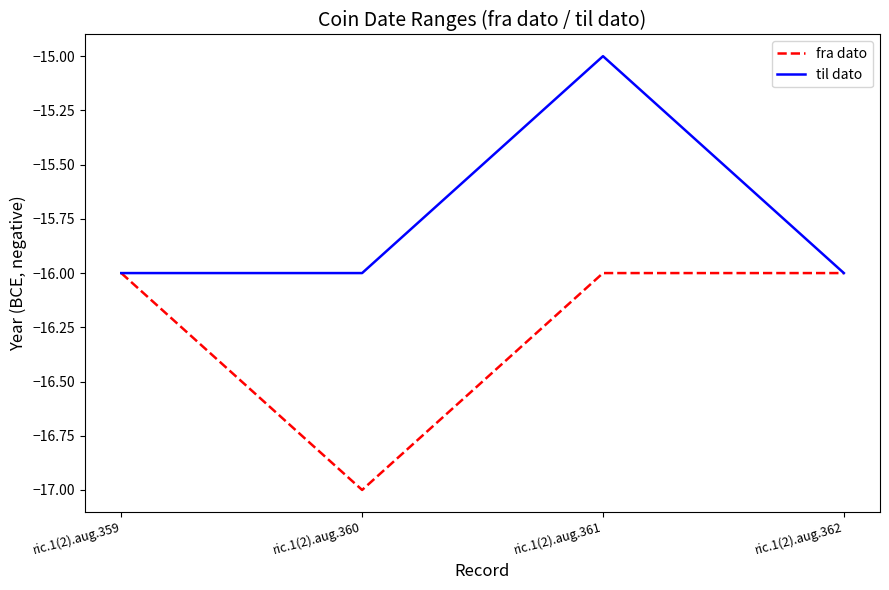

List the series in order of their overall mean, highest first.

til dato, fra dato